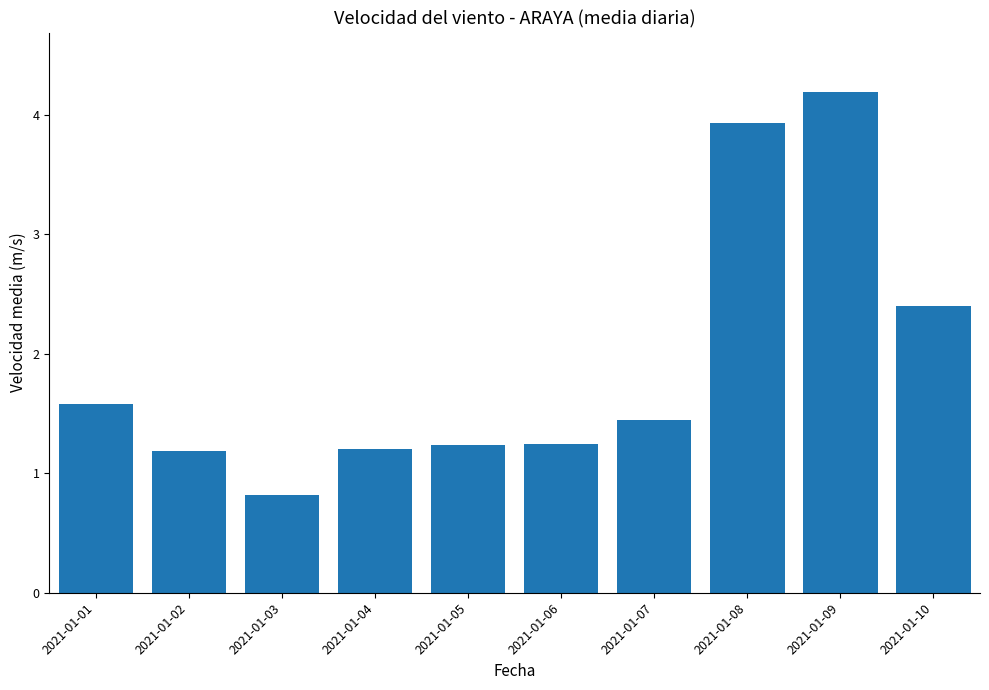

What is the minimum value shown in the chart?

0.8